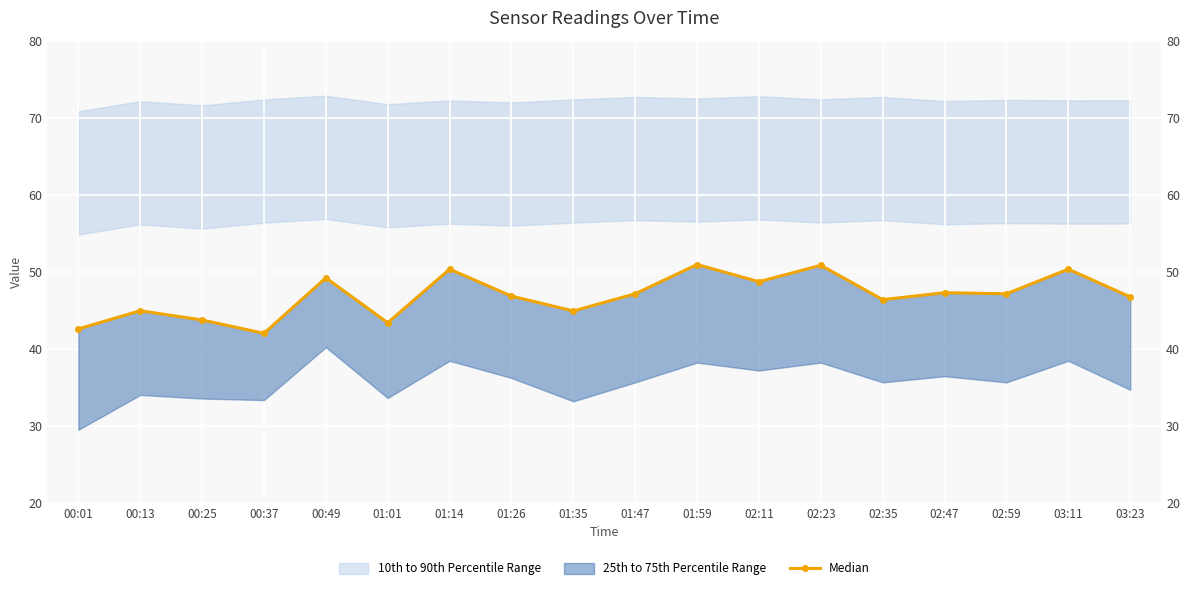

Which has a higher value, 01:47 or 00:01?

01:47